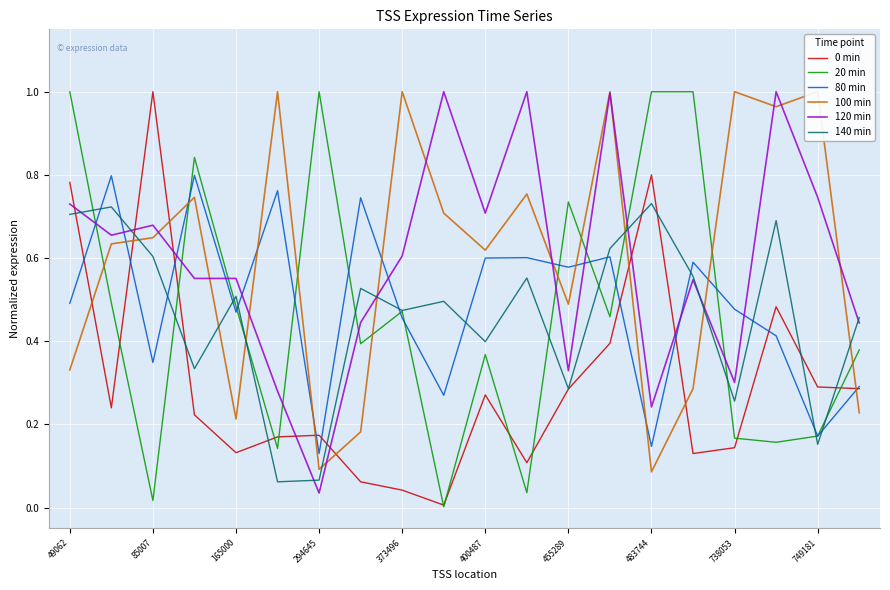

What is the average value of the 0 min series?

0.3